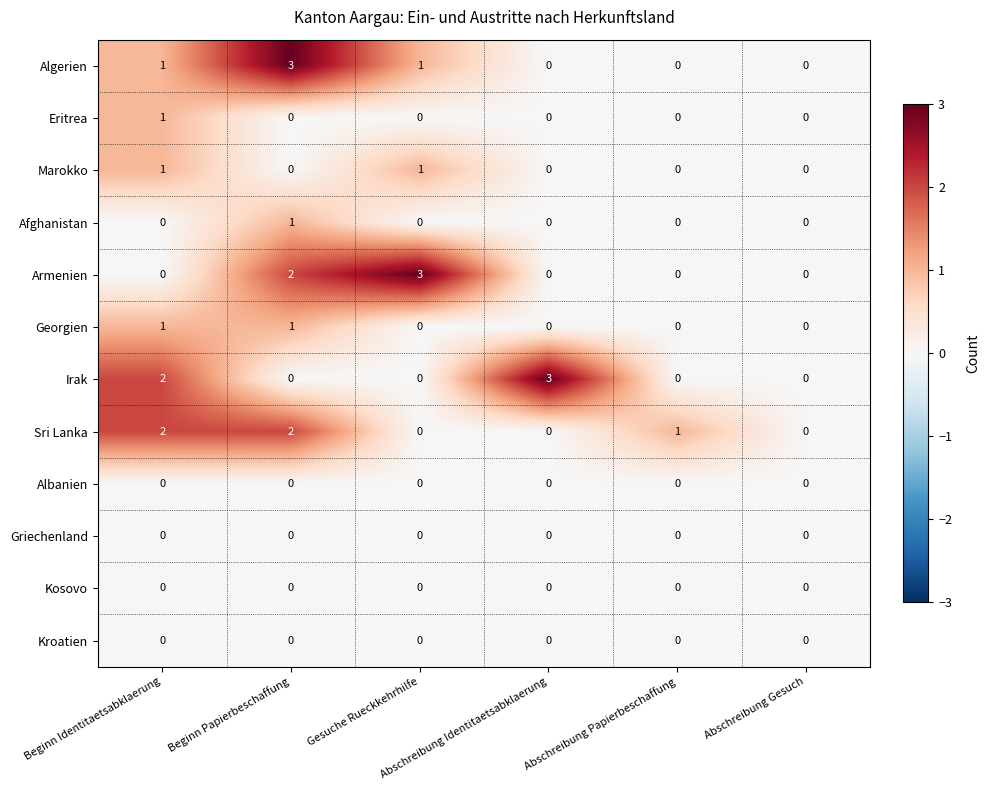

How many Irak values are between 0 and 2?

5